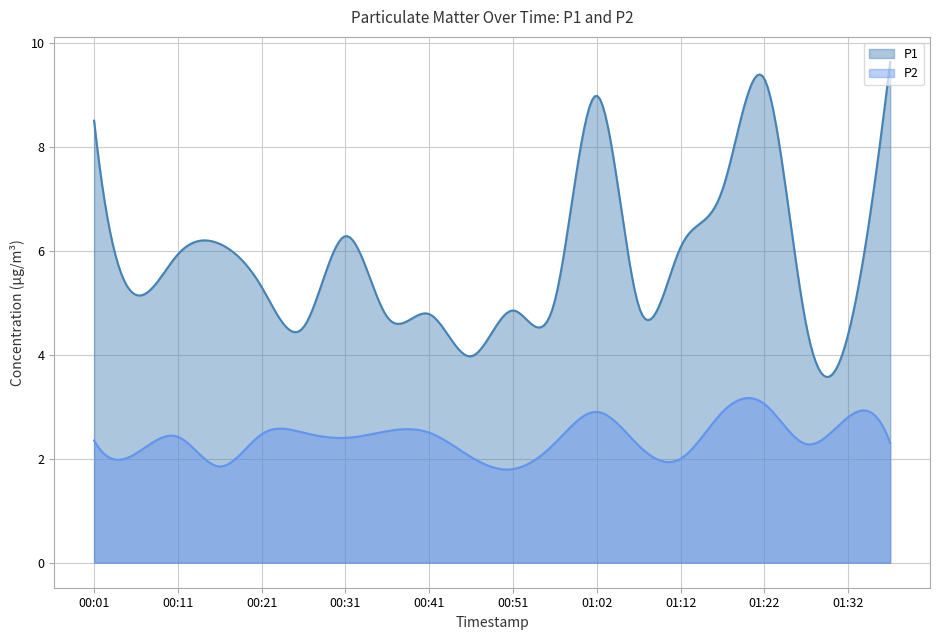

What is the sum of the P2 values at 00:31 and 01:17?

5.3